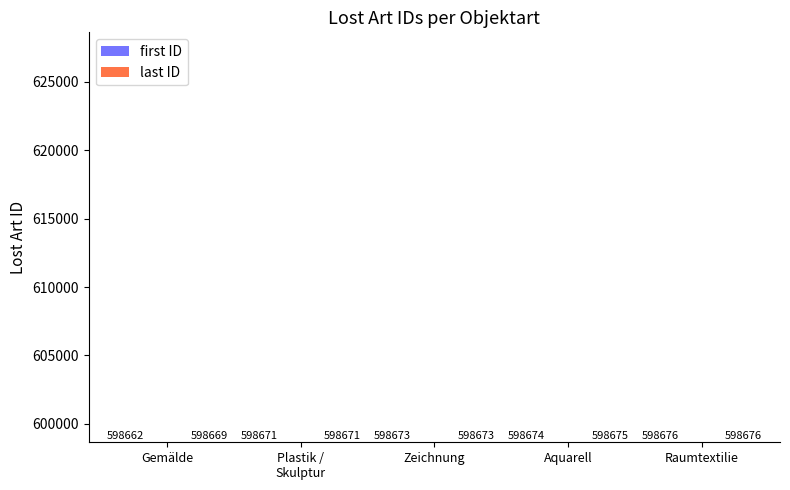

What is the sum of the first ID values at Zeichnung and Aquarell?

1197347